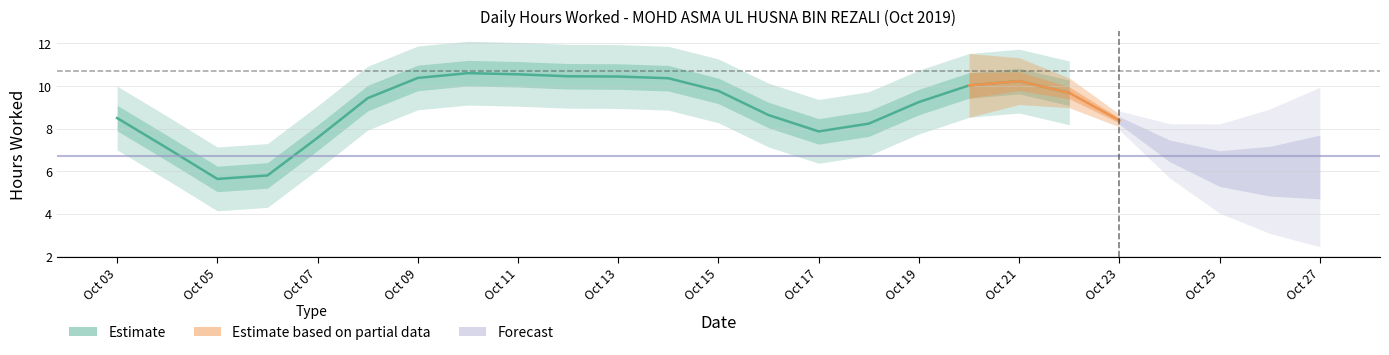

What is the average value?

8.6